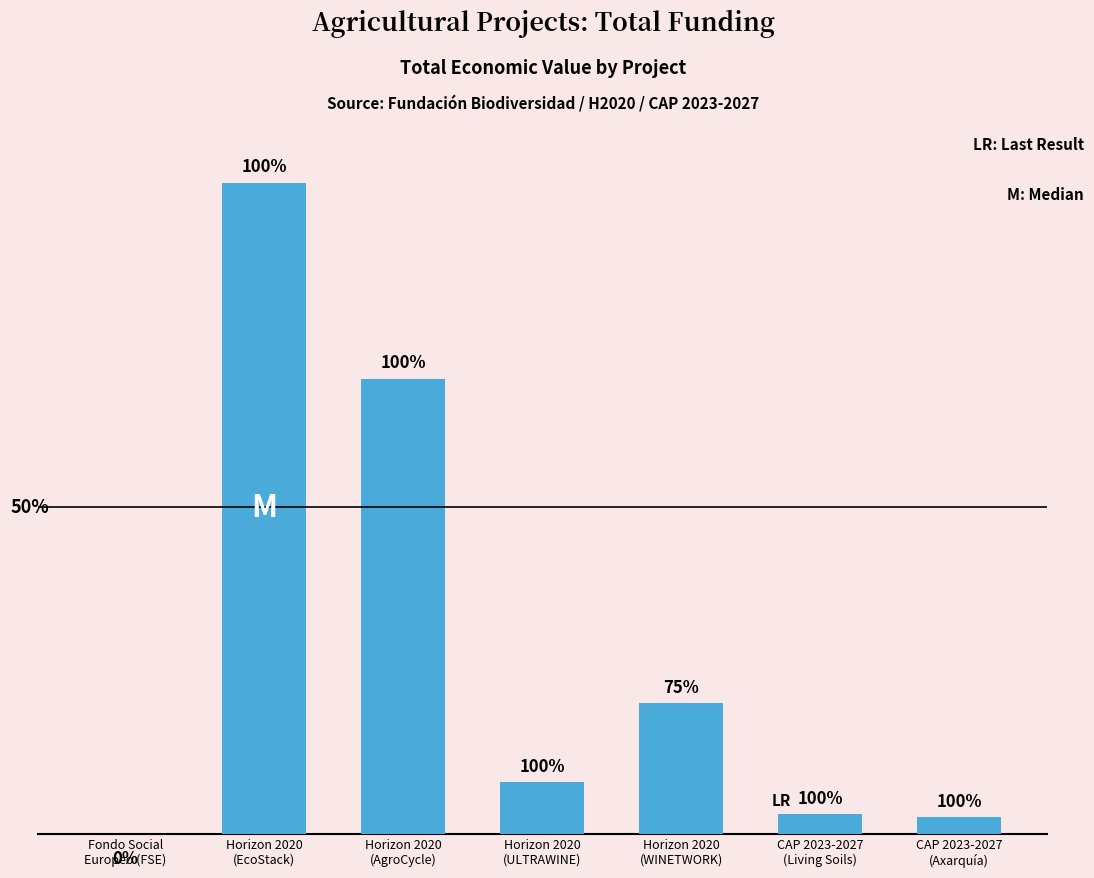

Reading left to right, what are all the values shown in this chart?

Fondo Social
Europeo (FSE)=0	Horizon 2020
(EcoStack)=9963866	Horizon 2020
(AgroCycle)=6960293	Horizon 2020
(ULTRAWINE)=791359	Horizon 2020
(WINETWORK)=1999221	CAP 2023-2027
(Living Soils)=299601	CAP 2023-2027
(Axarquía)=254993